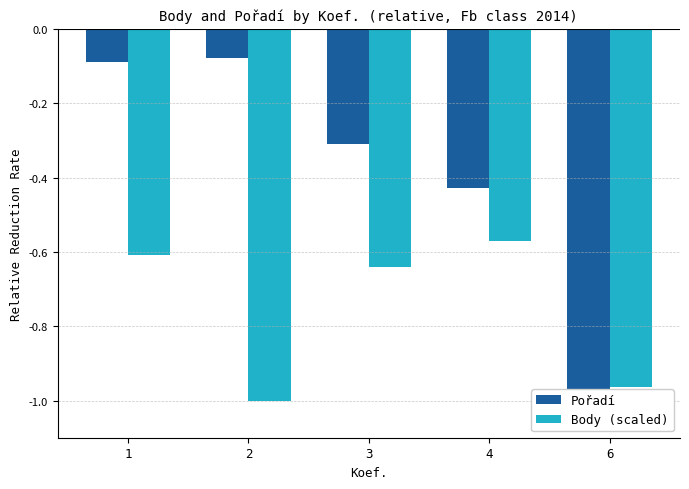

How many categories are shown in the chart?

5